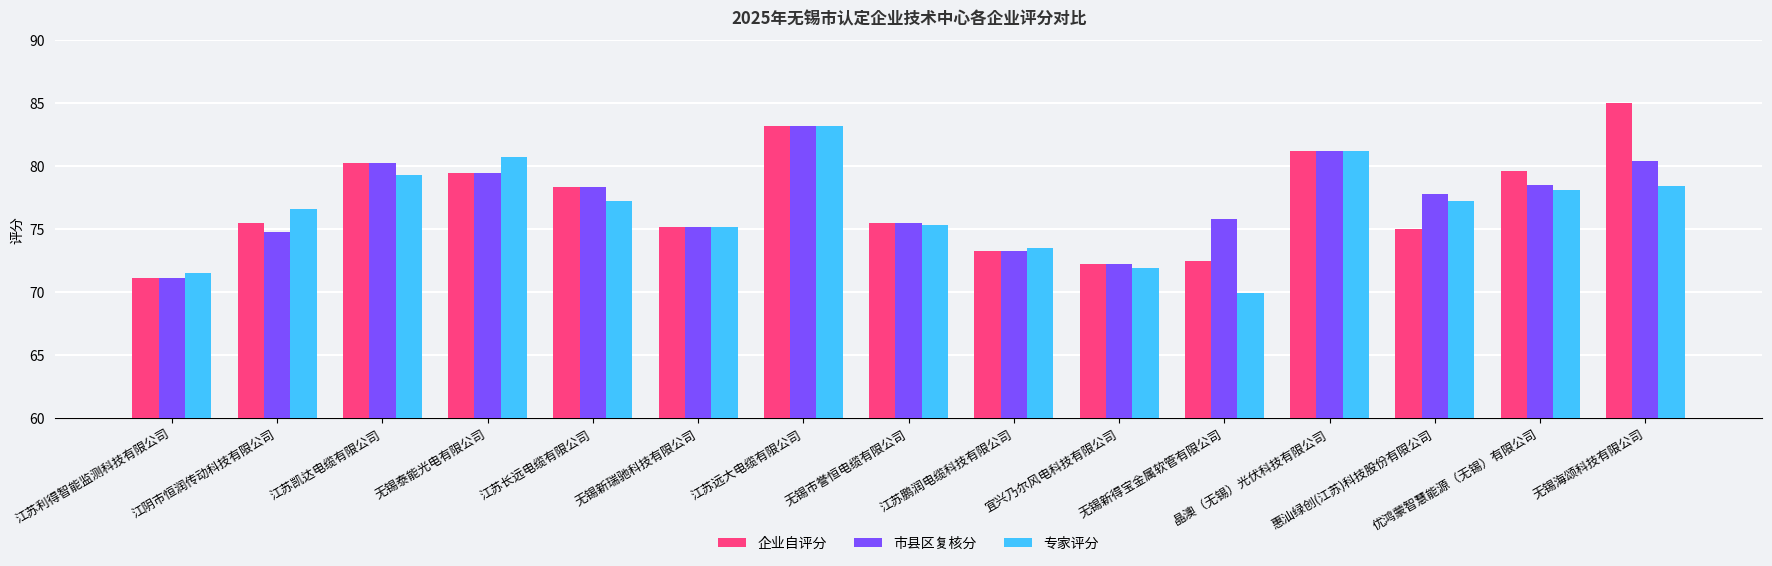

What is the average value of the 市县区复核分 series?

77.1